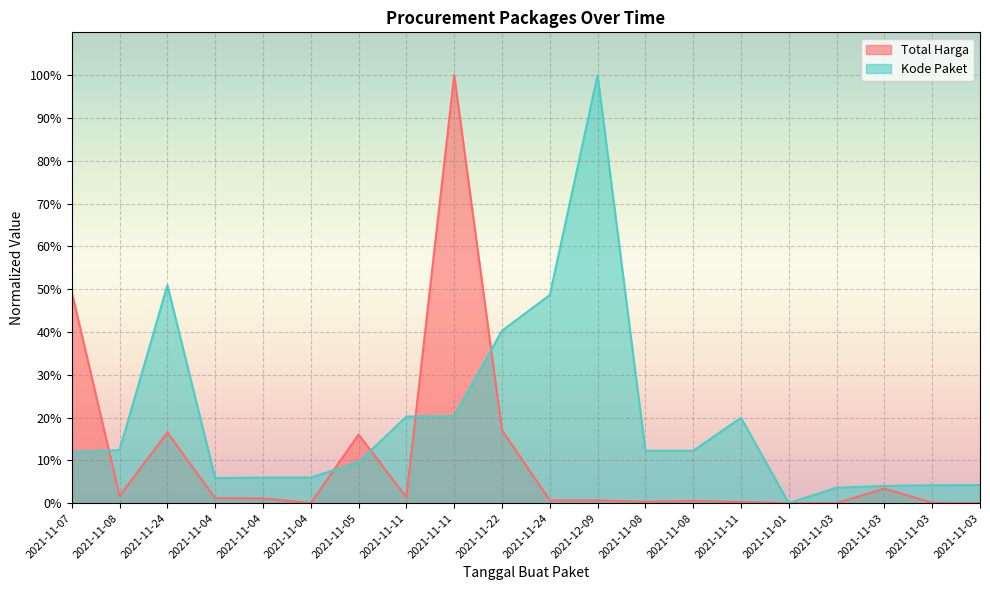

What is the difference between the second highest and second lowest values in the Total Harga series?

49.3